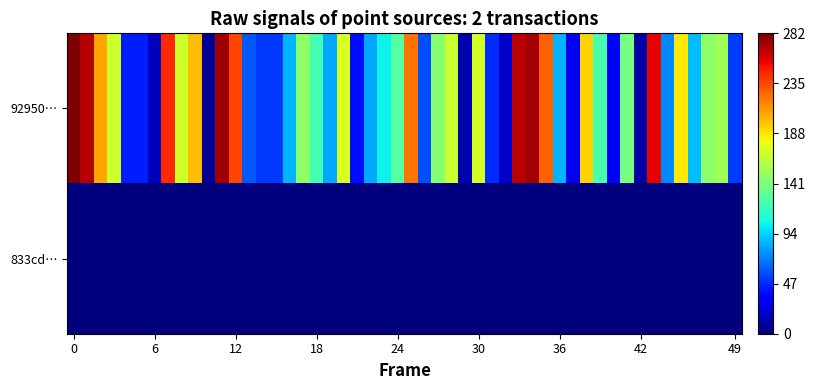

Which series has the largest range (max minus min)?

92950efecf681c2ca372a2989c5e5d53df05c58